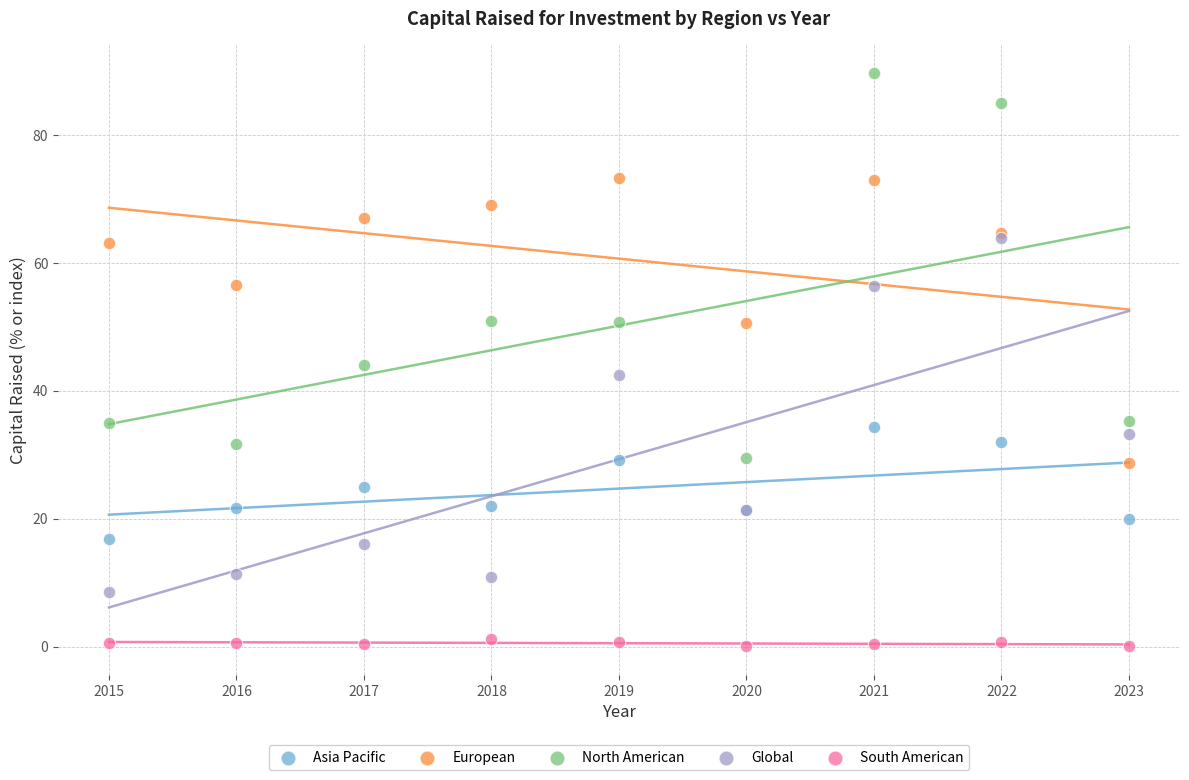

What are all the series names shown in the legend?

Asia Pacific, European, North American, Global, South American